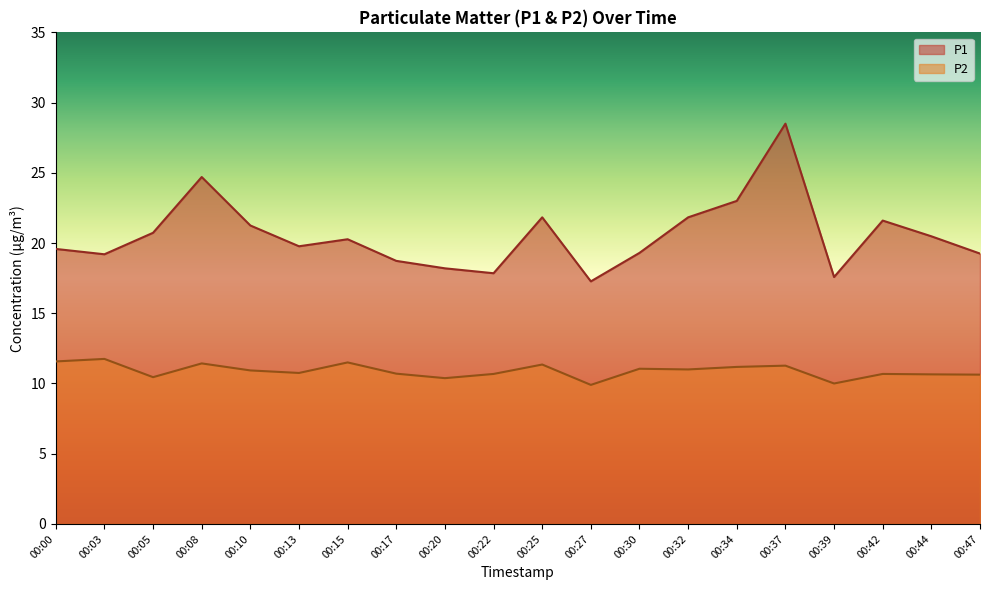

What is the difference between the P1 values at 00:00 and 00:17?

0.8